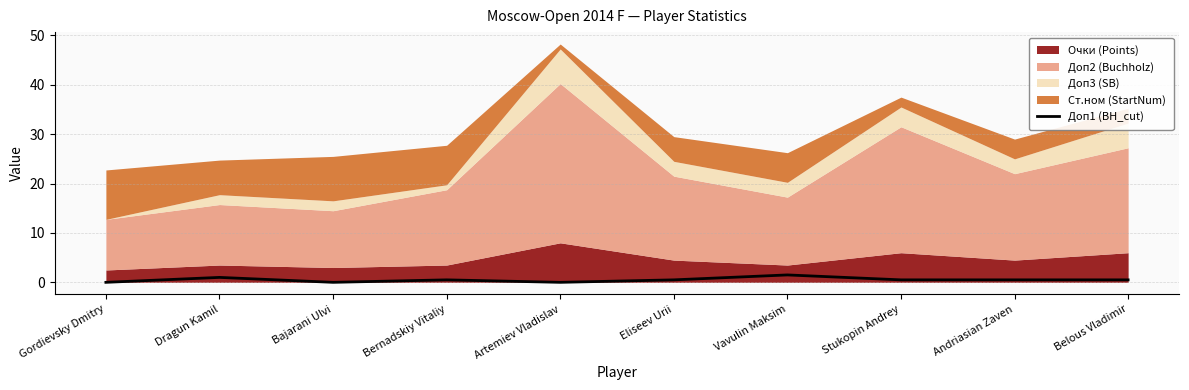

The Доп1 (BH_cut) series shows 1.5 at Vavulin Maksim. True or false?

True